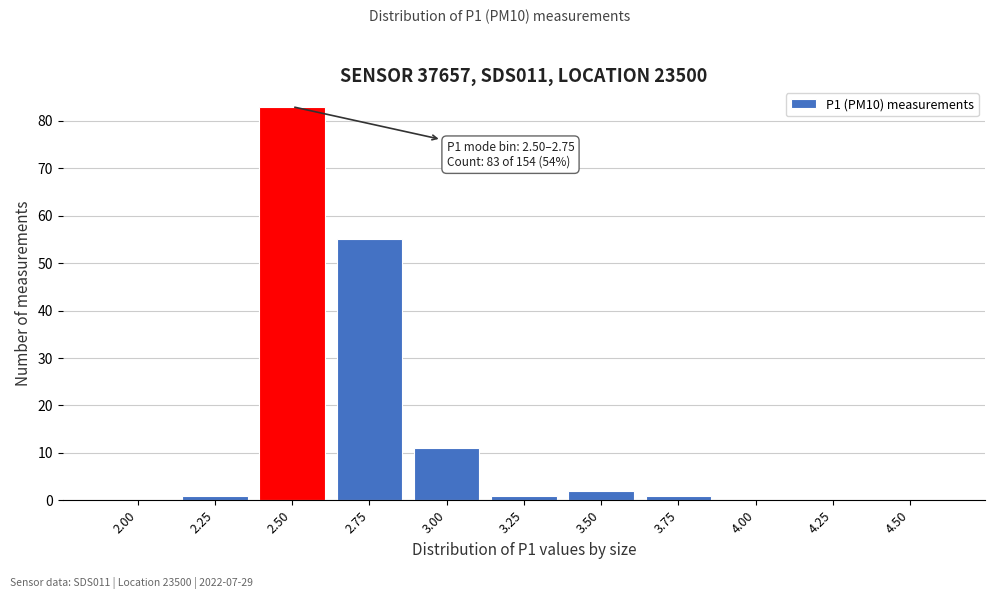

Reading left to right, list all the values displayed in this chart.

2.00=0	2.25=1	2.50=83	2.75=55	3.00=11	3.25=1	3.50=2	3.75=1	4.00=0	4.25=0	4.50=0